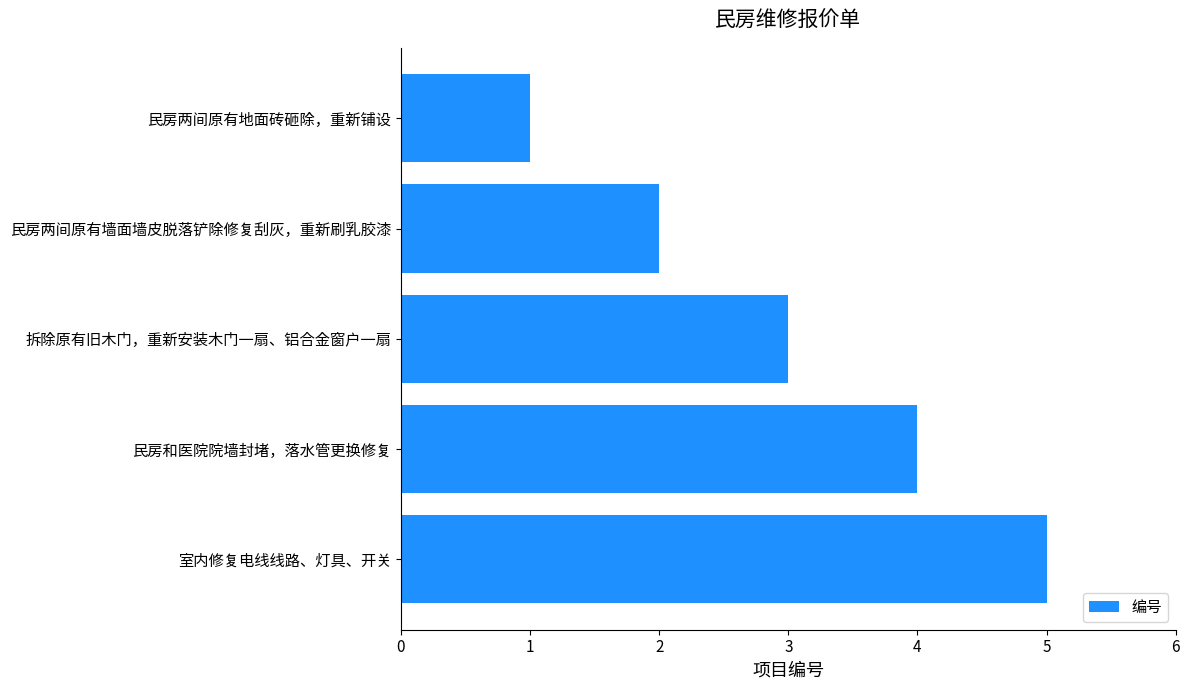

How many bars are there in total?

5